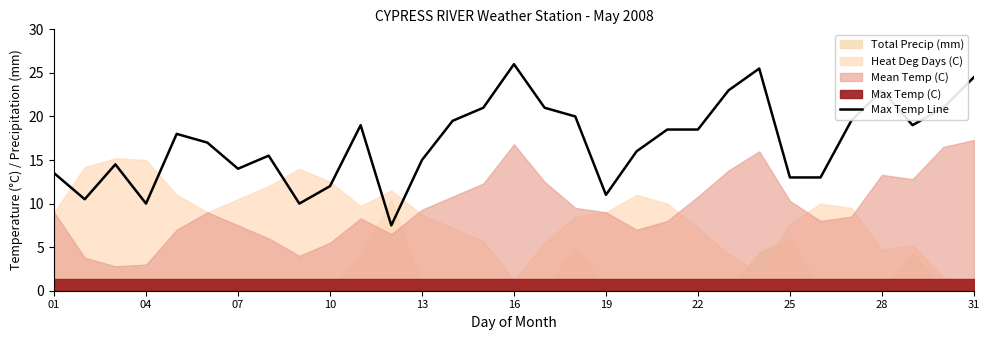

Is it true that Max Temp Line equals 12.0 at 10?

True